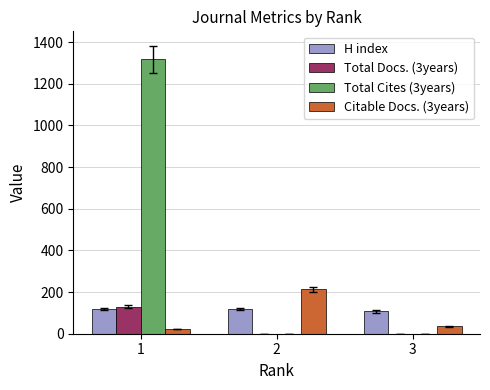

How many data points in Total Docs. (3years) are above 0?

1